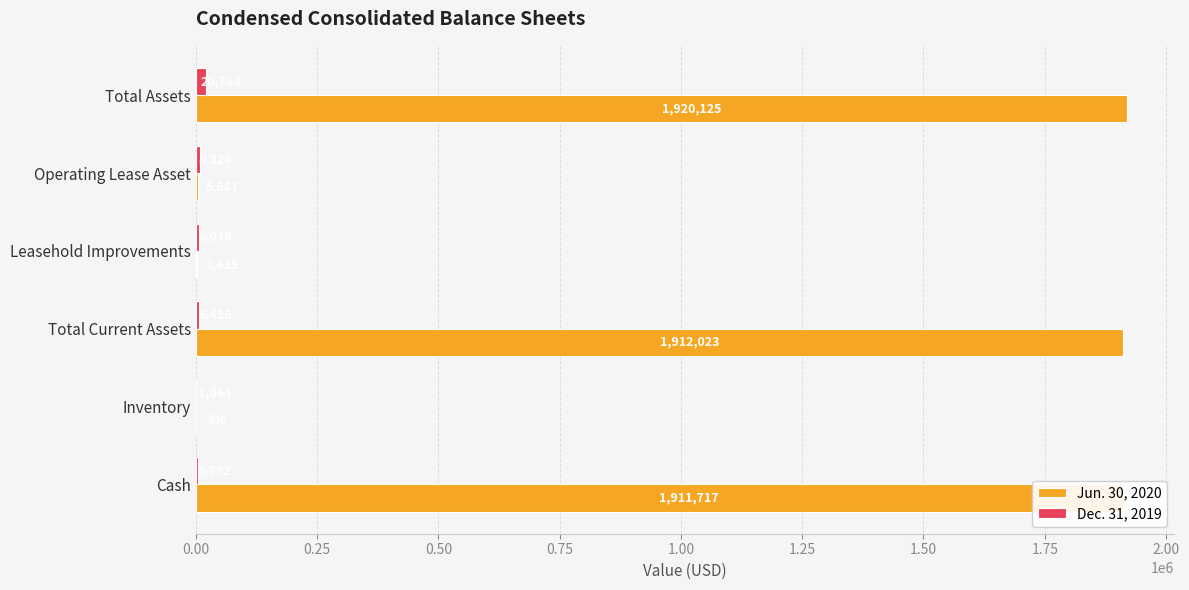

Is the value of Jun. 30, 2020 at Total Current Assets greater than the value of Dec. 31, 2019 at Total Assets?

Yes